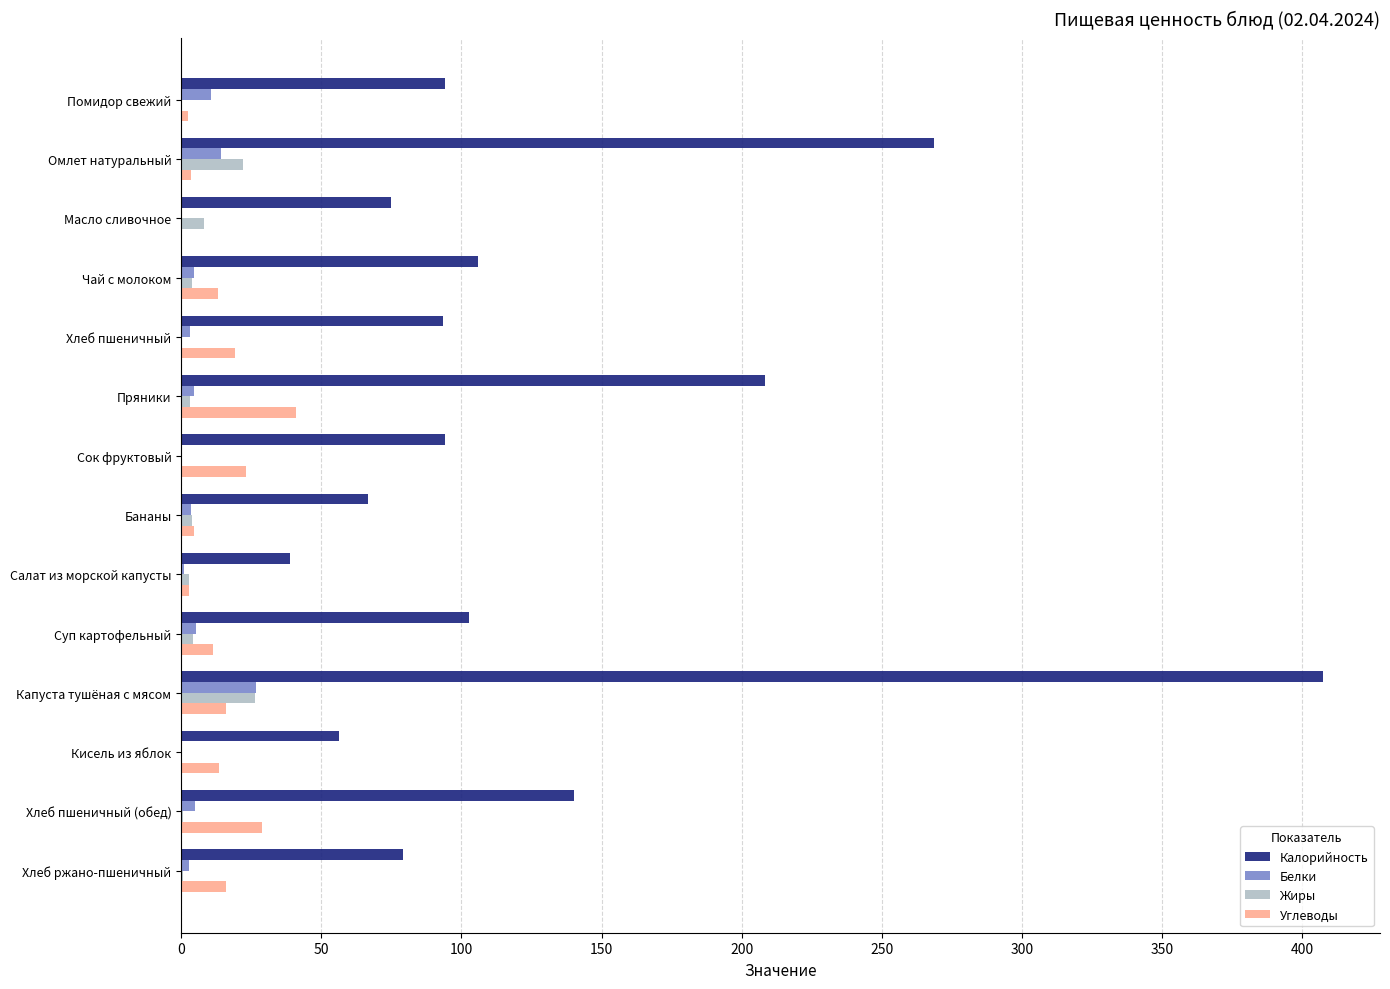

Which series has the largest total across all categories?

Калорийность